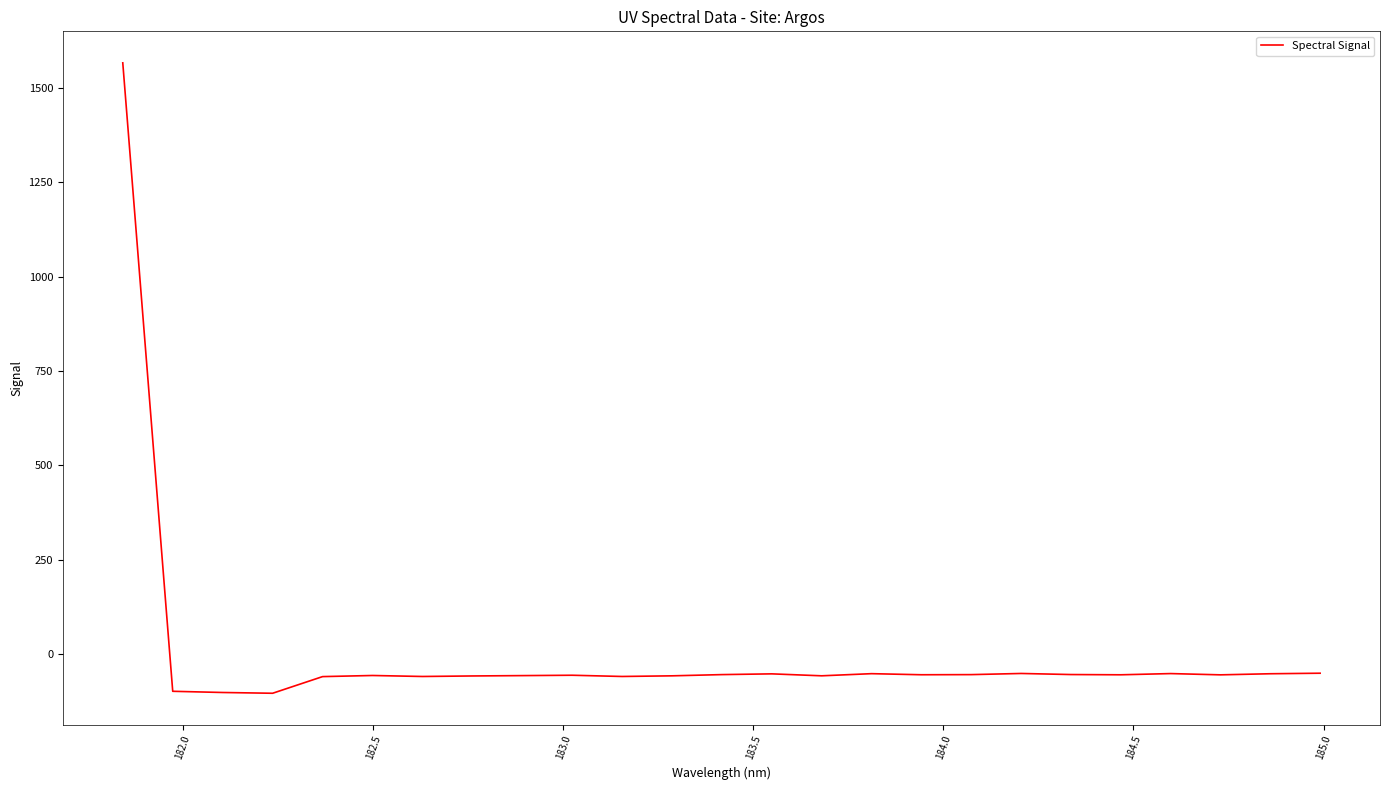

Does the chart display data point markers on the line(s)?

No